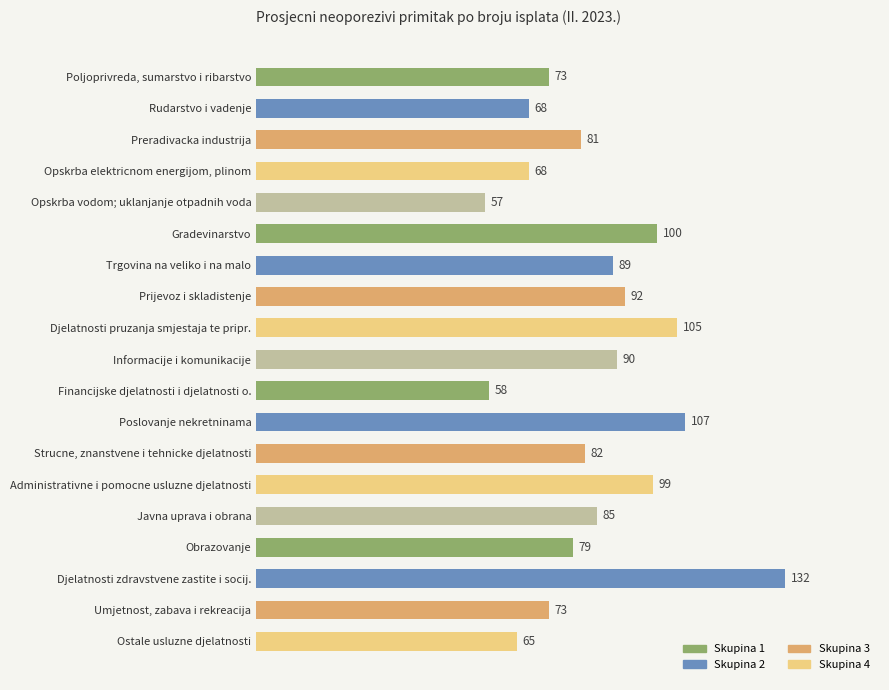

What is the greatest value displayed?

132